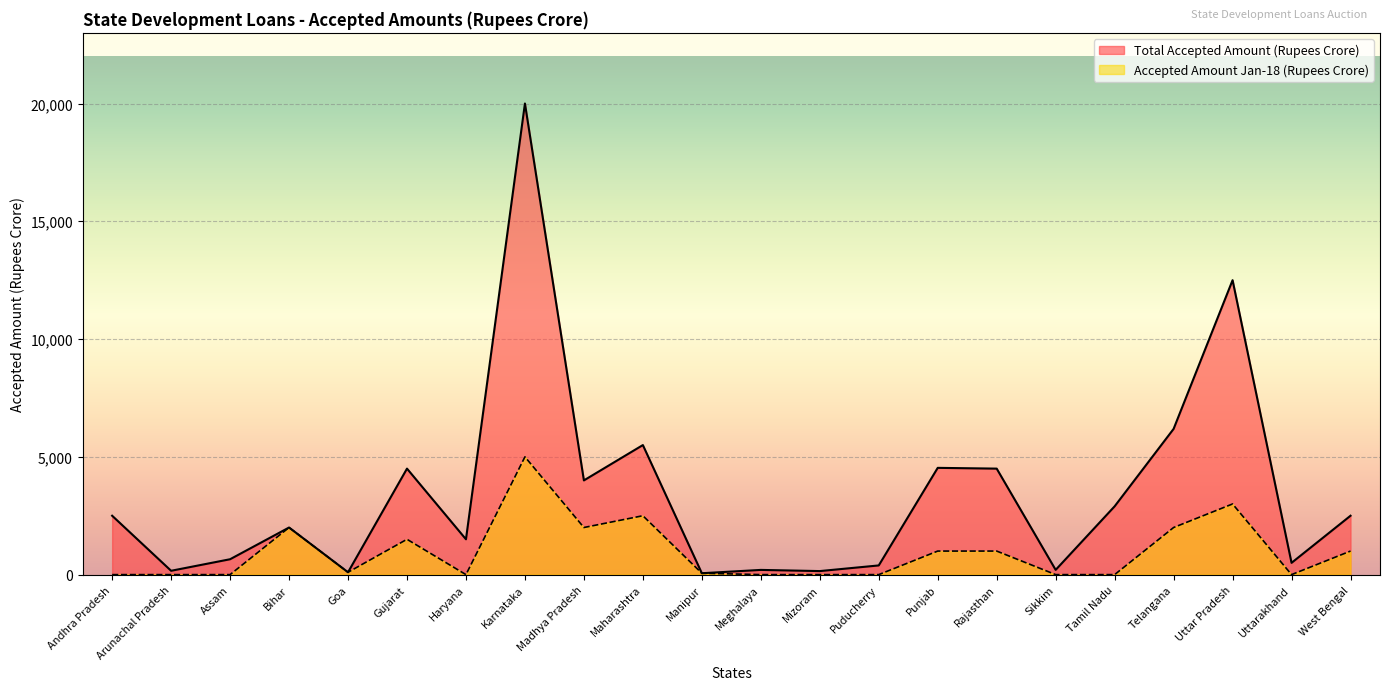

Reading left to right, list all the values displayed in this chart.

Total Accepted Amount (Rupees Crore): Andhra Pradesh=2500.0	Arunachal Pradesh=163.0	Assam=653.0	Bihar=2000.0	Goa=100.0	Gujarat=4500.0	Haryana=1500.0	Karnataka=20000.0	Madhya Pradesh=4000.0	Maharashtra=5500.0	Manipur=59.0	Meghalaya=200.0	Mizoram=150.0	Puducherry=390.0	Punjab=4532.4	Rajasthan=4500.0	Sikkim=201.0	Tamil Nadu=2900.0	Telangana=6187.0	Uttar Pradesh=12500.0	Uttarakhand=500.0	West Bengal=2500.0
Accepted Amount Jan-18 (Rupees Crore): Andhra Pradesh=0.0	Arunachal Pradesh=0.0	Assam=0.0	Bihar=2000.0	Goa=100.0	Gujarat=1500.0	Haryana=0.0	Karnataka=5000.0	Madhya Pradesh=2000.0	Maharashtra=2500.0	Manipur=59.0	Meghalaya=0.0	Mizoram=0.0	Puducherry=0.0	Punjab=1000.0	Rajasthan=1000.0	Sikkim=0.0	Tamil Nadu=0.0	Telangana=2000.0	Uttar Pradesh=3000.0	Uttarakhand=0.0	West Bengal=1000.0